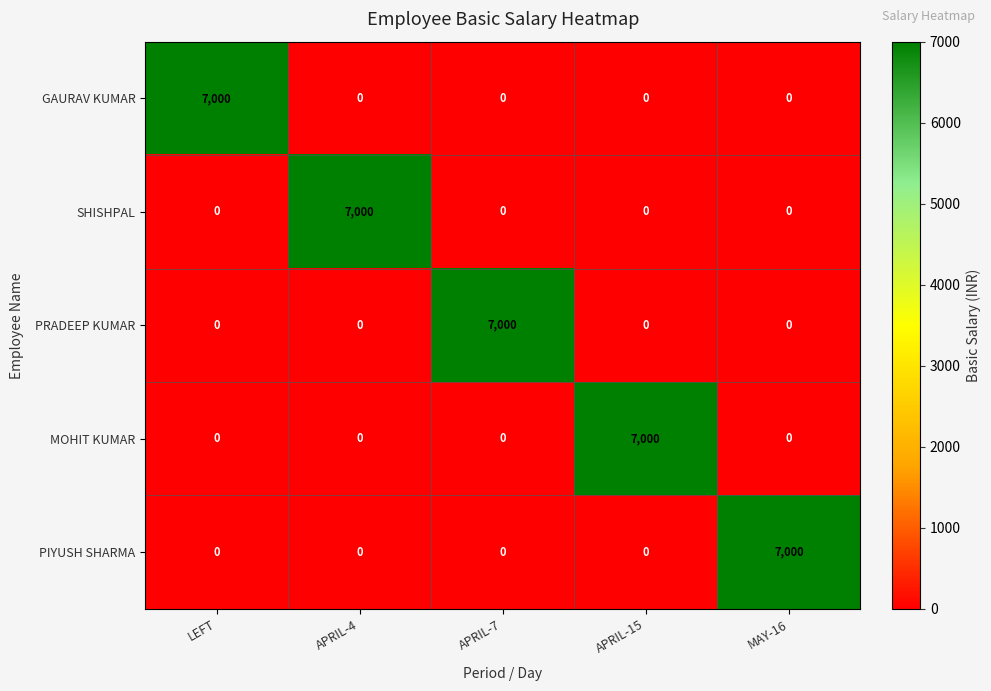

What is the approximate value of PRADEEP KUMAR at APRIL-7?

7000